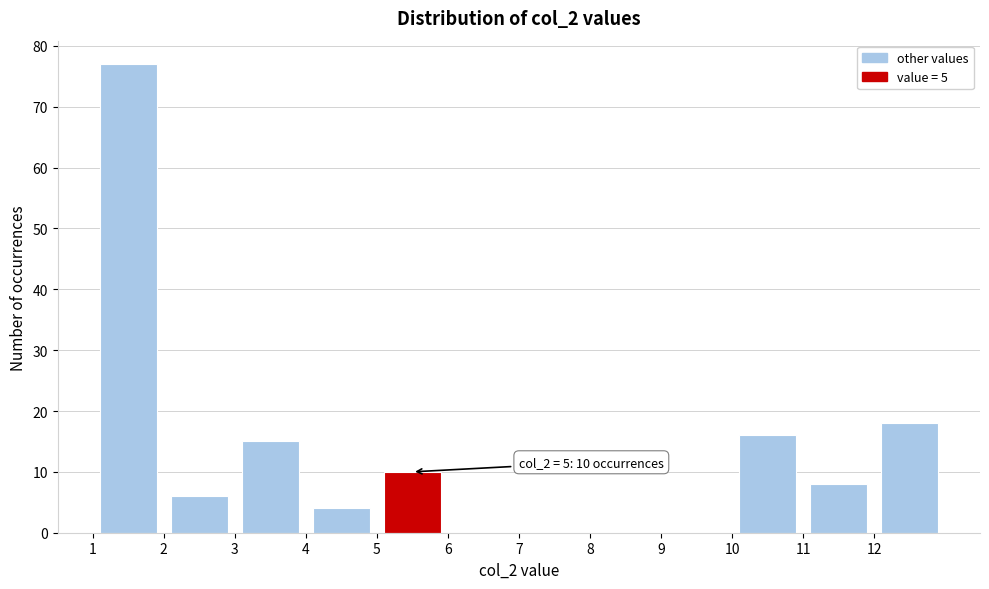

Over which range of the x-axis is the bar tallest?

1 to 2